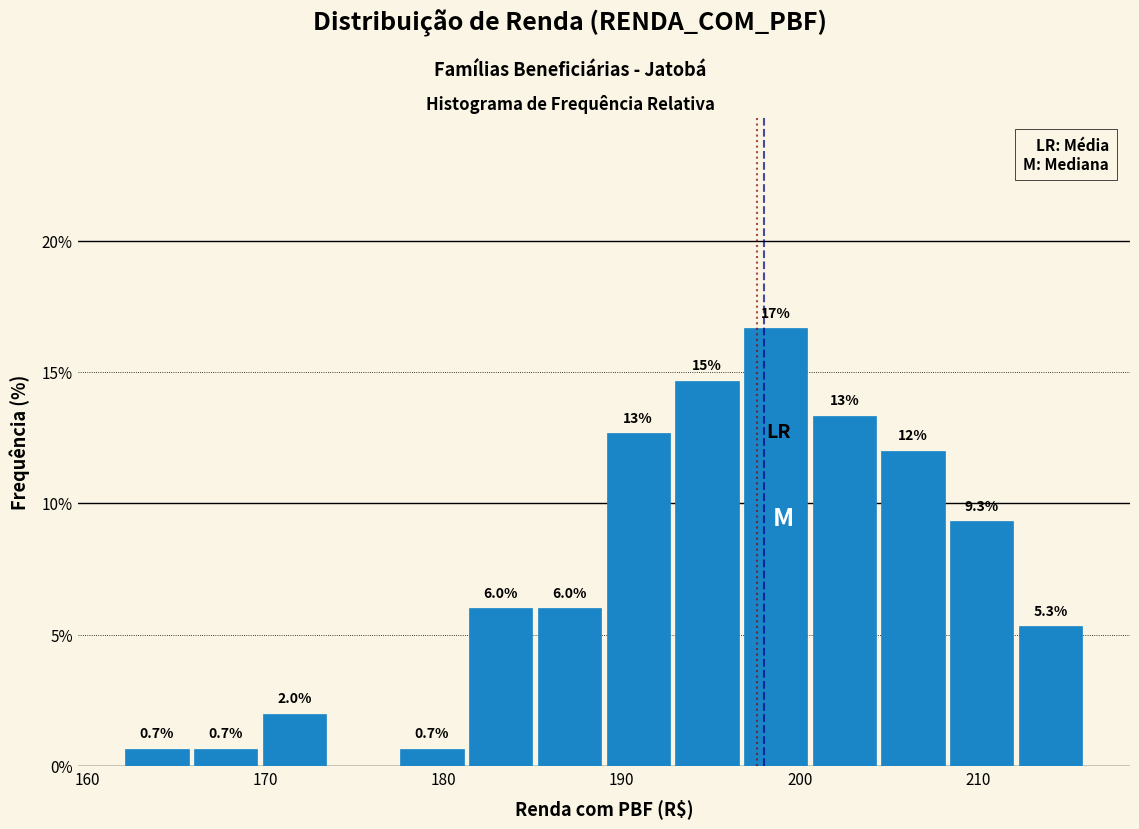

Around what value on the x-axis is the tallest bar? Give the approximate position of its centre, as read against the axis.

199